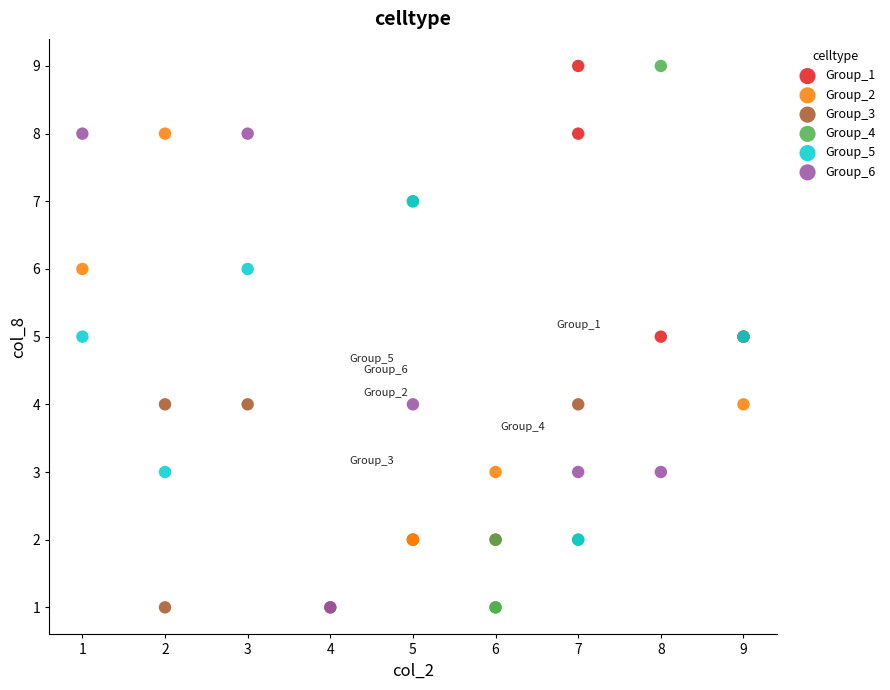

Which series has the widest spread of Y values?

Group_4